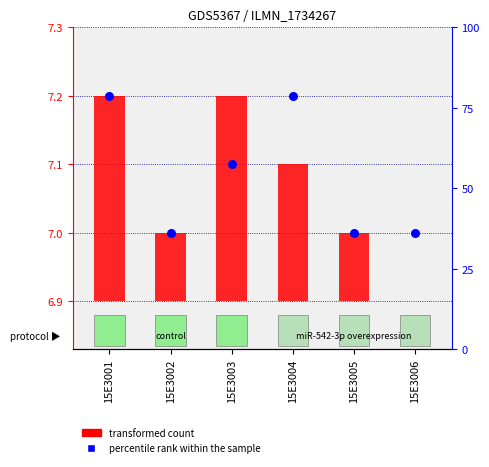

Which has a higher value, 15E3001 or 15E3005?

15E3001